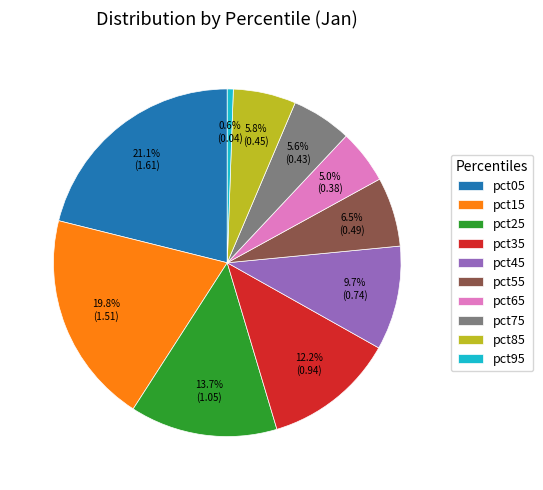

Which slice is the largest?

pct05